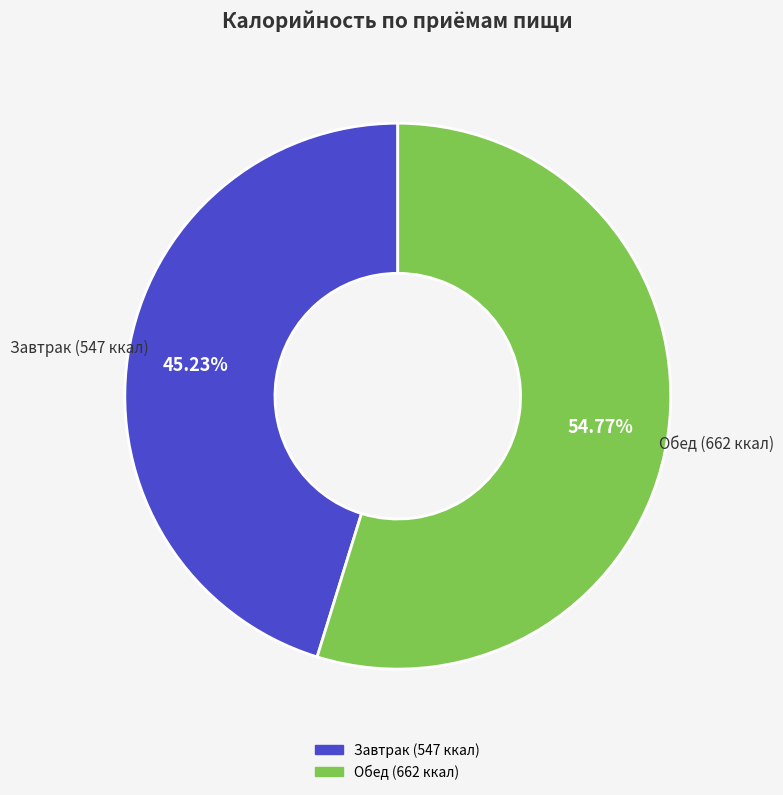

To the nearest percent, what is the average slice percentage?

50%